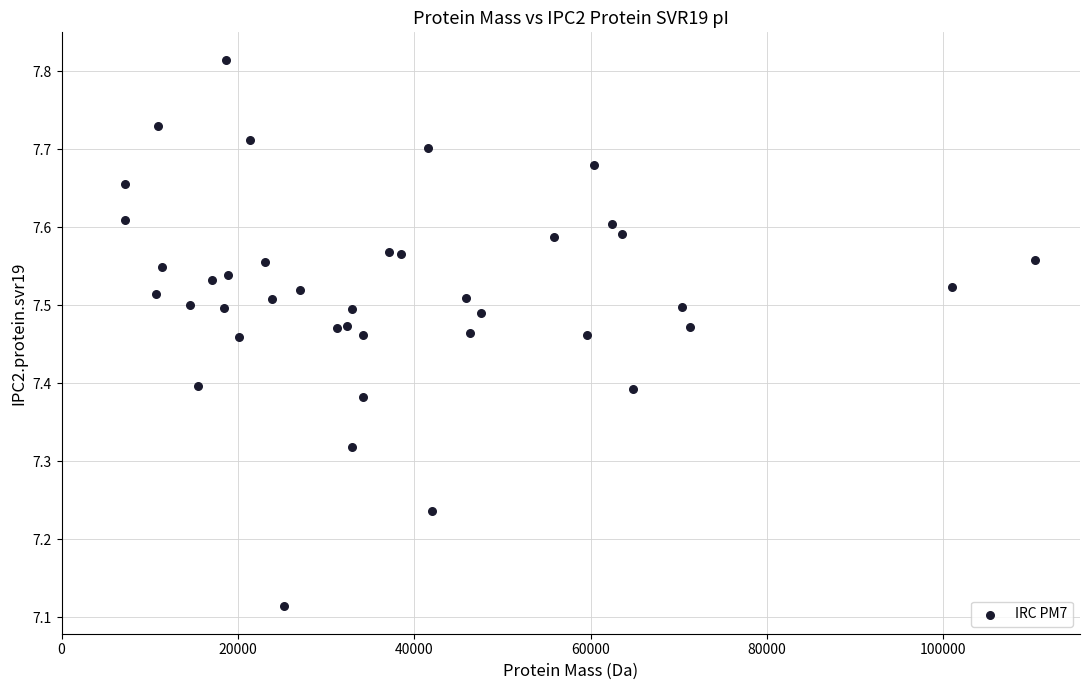

What is the range of Y values (max minus min)?

0.7